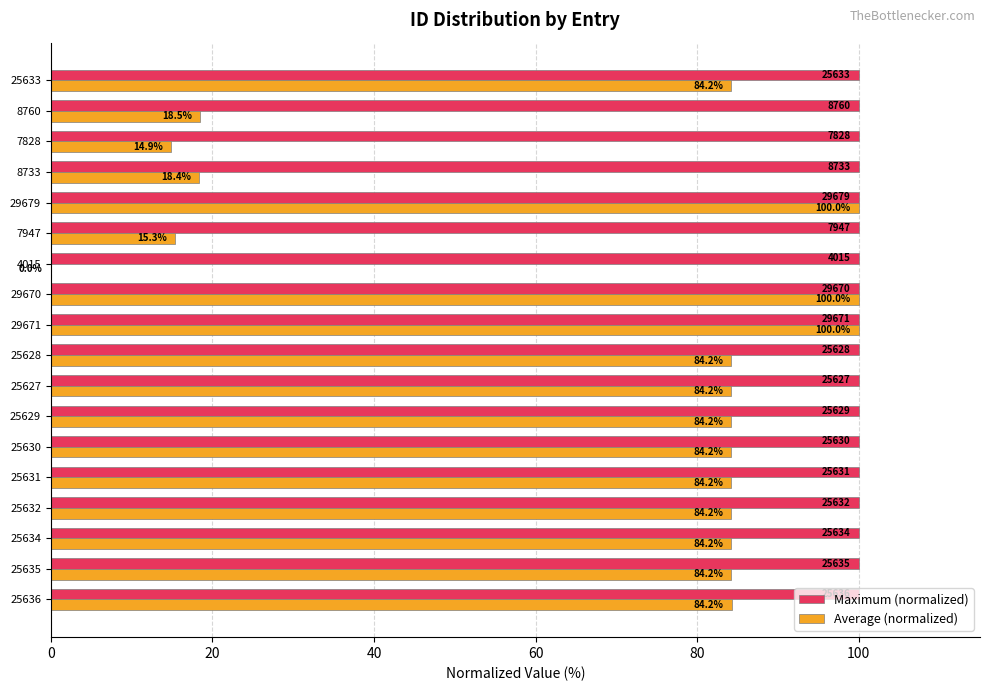

What value does the Maximum (normalized) series have at 25632?

100.0